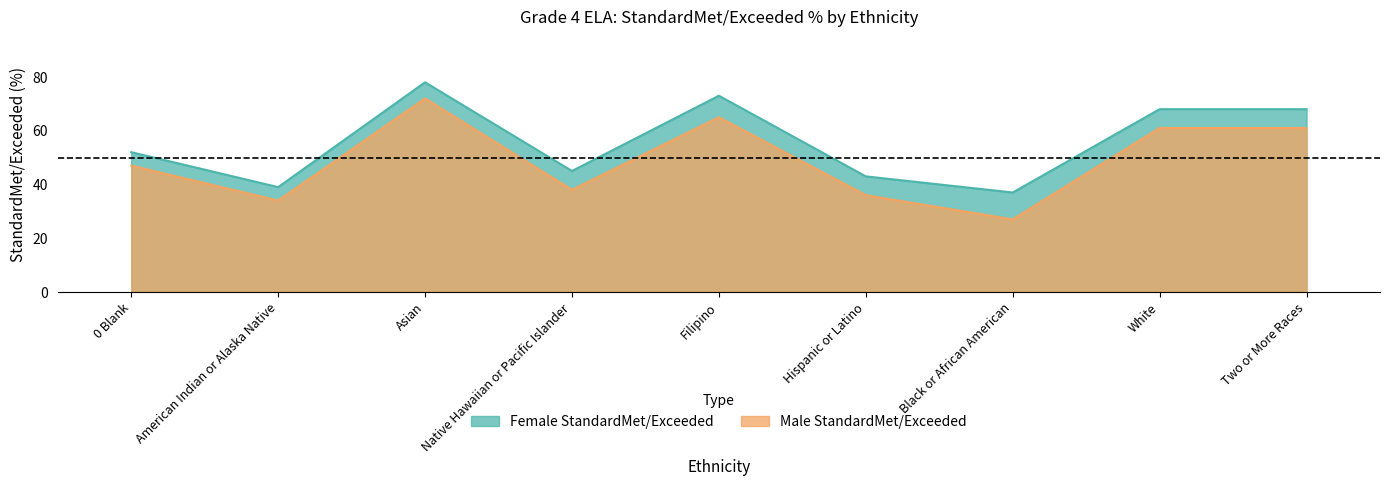

What is the value of the Male StandardMet/Exceeded point at the 7th from the left?

27